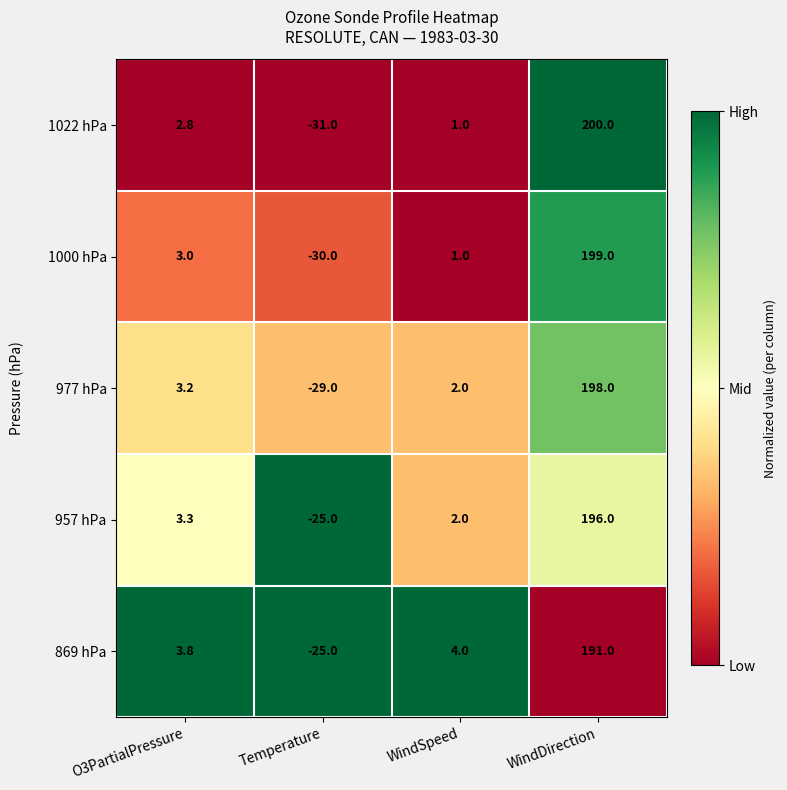

What value does the 869 hPa series have at O3PartialPressure?

3.8